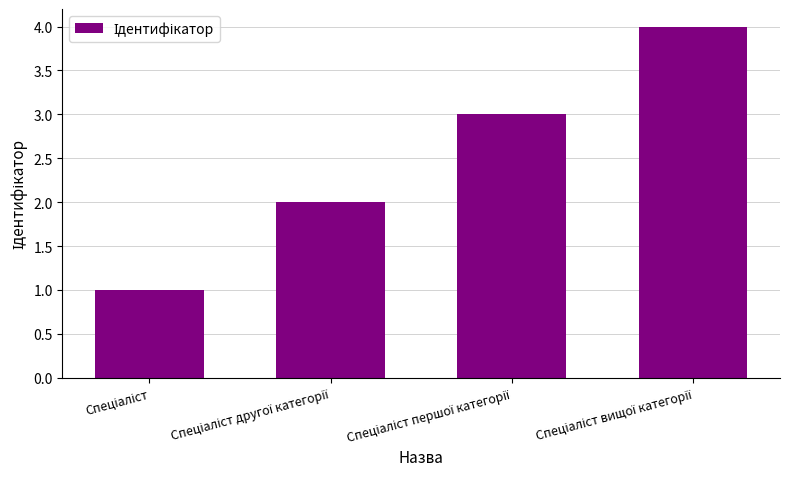

What is the sum of all values?

10